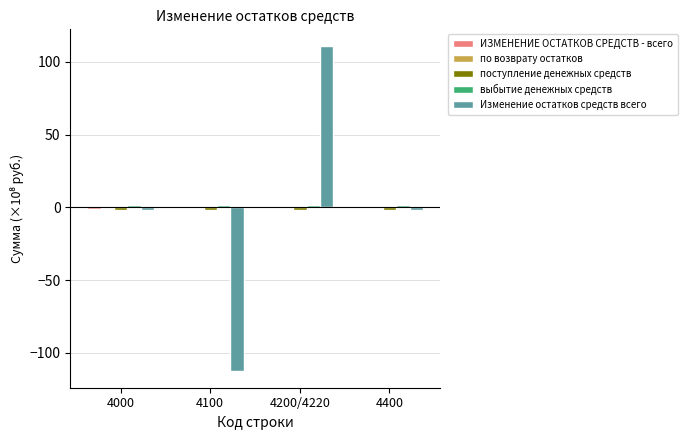

What is the highest value of the Изменение остатков средств всего series?

111.2